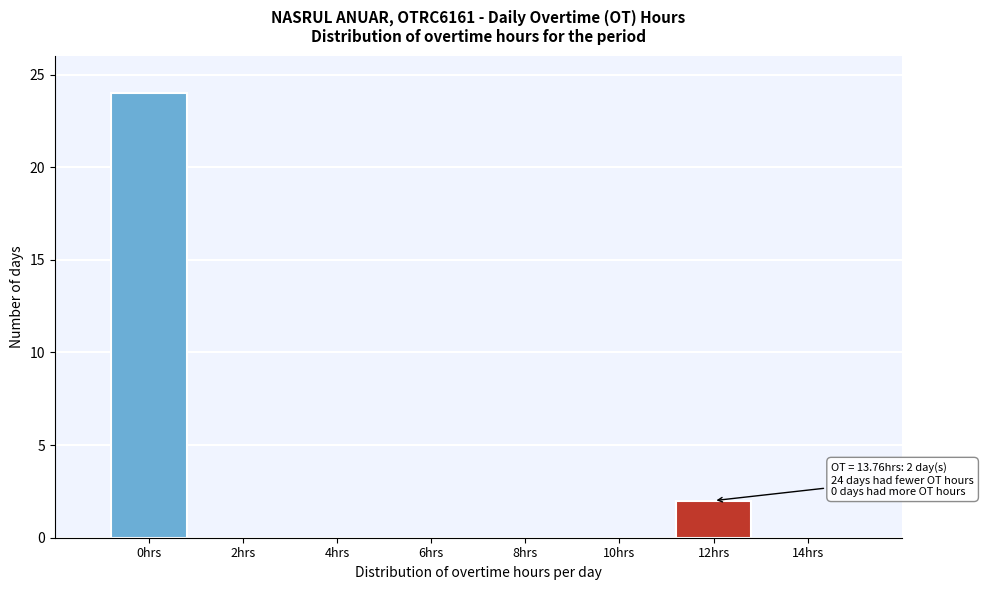

Reading right to left, list all the values displayed in this chart.

14hrs=0	12hrs=2	10hrs=0	8hrs=0	6hrs=0	4hrs=0	2hrs=0	0hrs=24